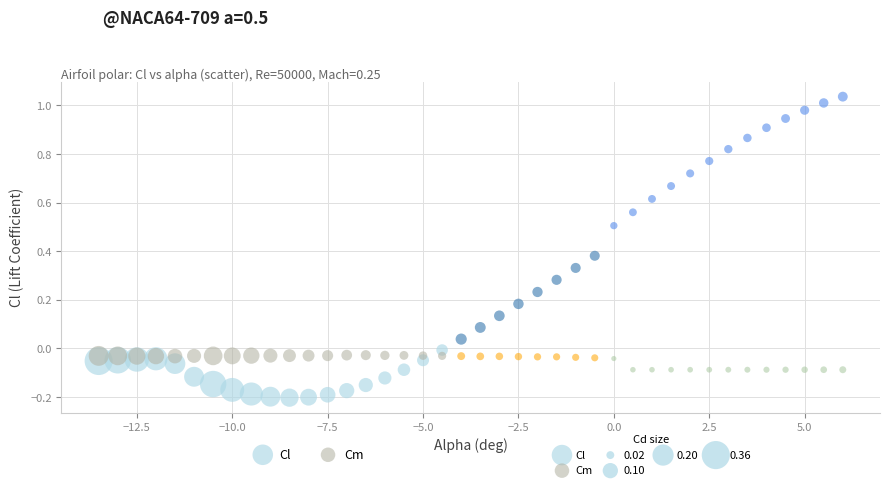

Which series contains the highest Y value?

Cl